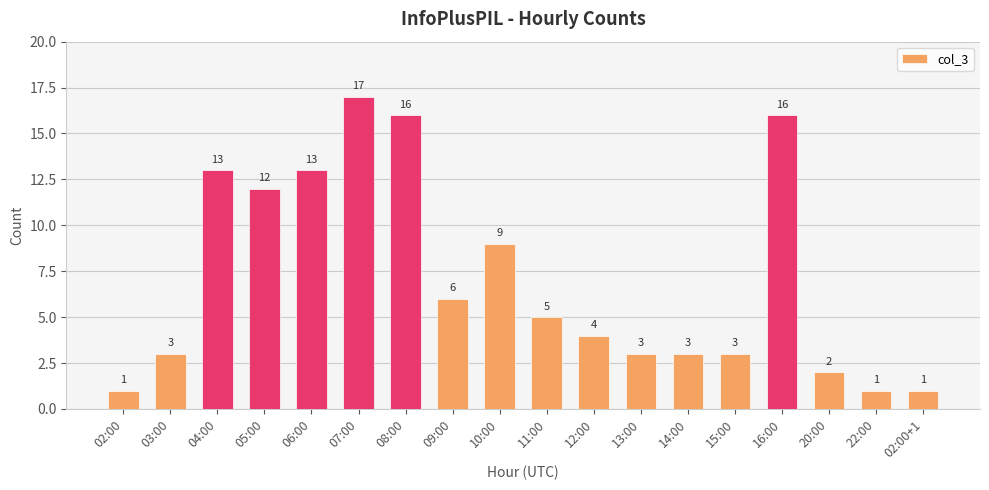

Reading left to right, what are all the values shown in this chart?

1	3	13	12	13	17	16	6	9	5	4	3	3	3	16	2	1	1